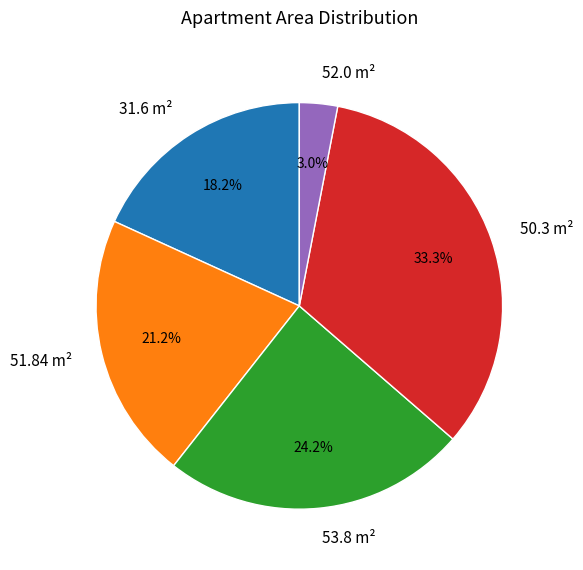

Which category has the smallest portion of the pie?

52.0